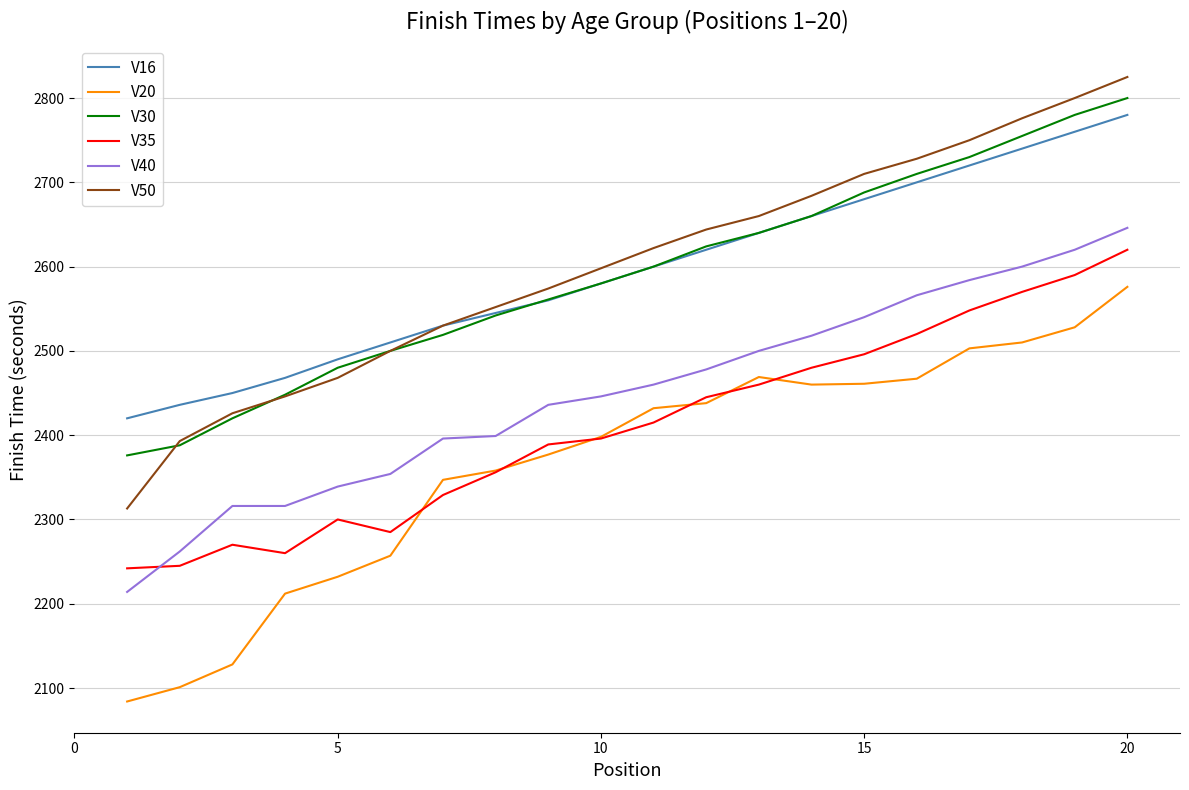

Which series ends up on top after the final intersection of V35 and V40?

V40